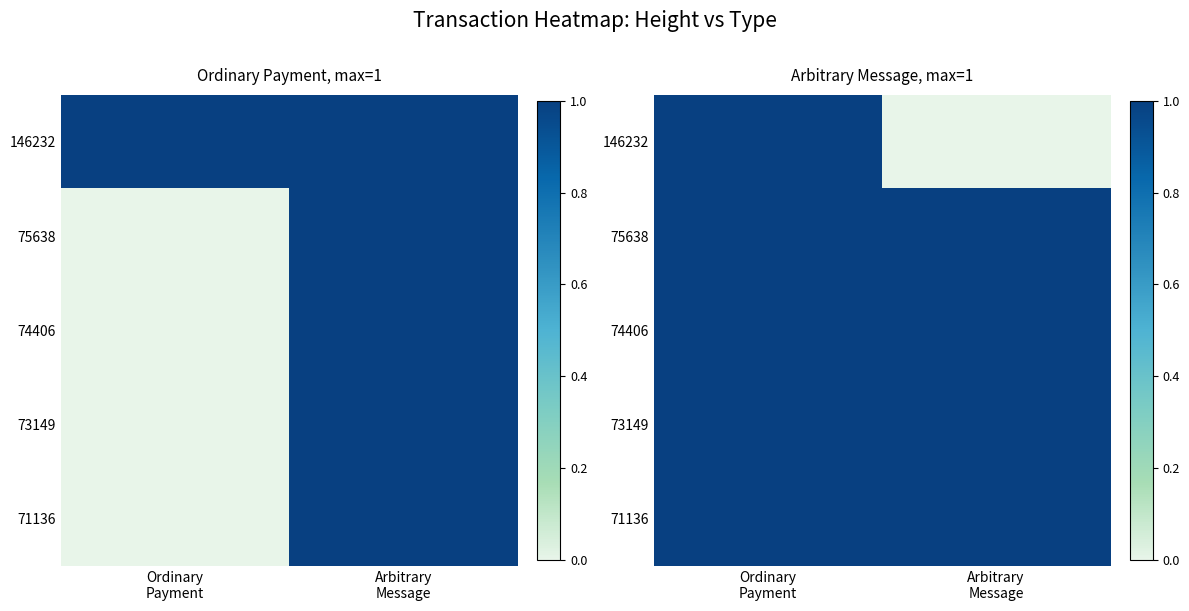

Is it true that 74406 equals 1 at Ordinary Payment?

True